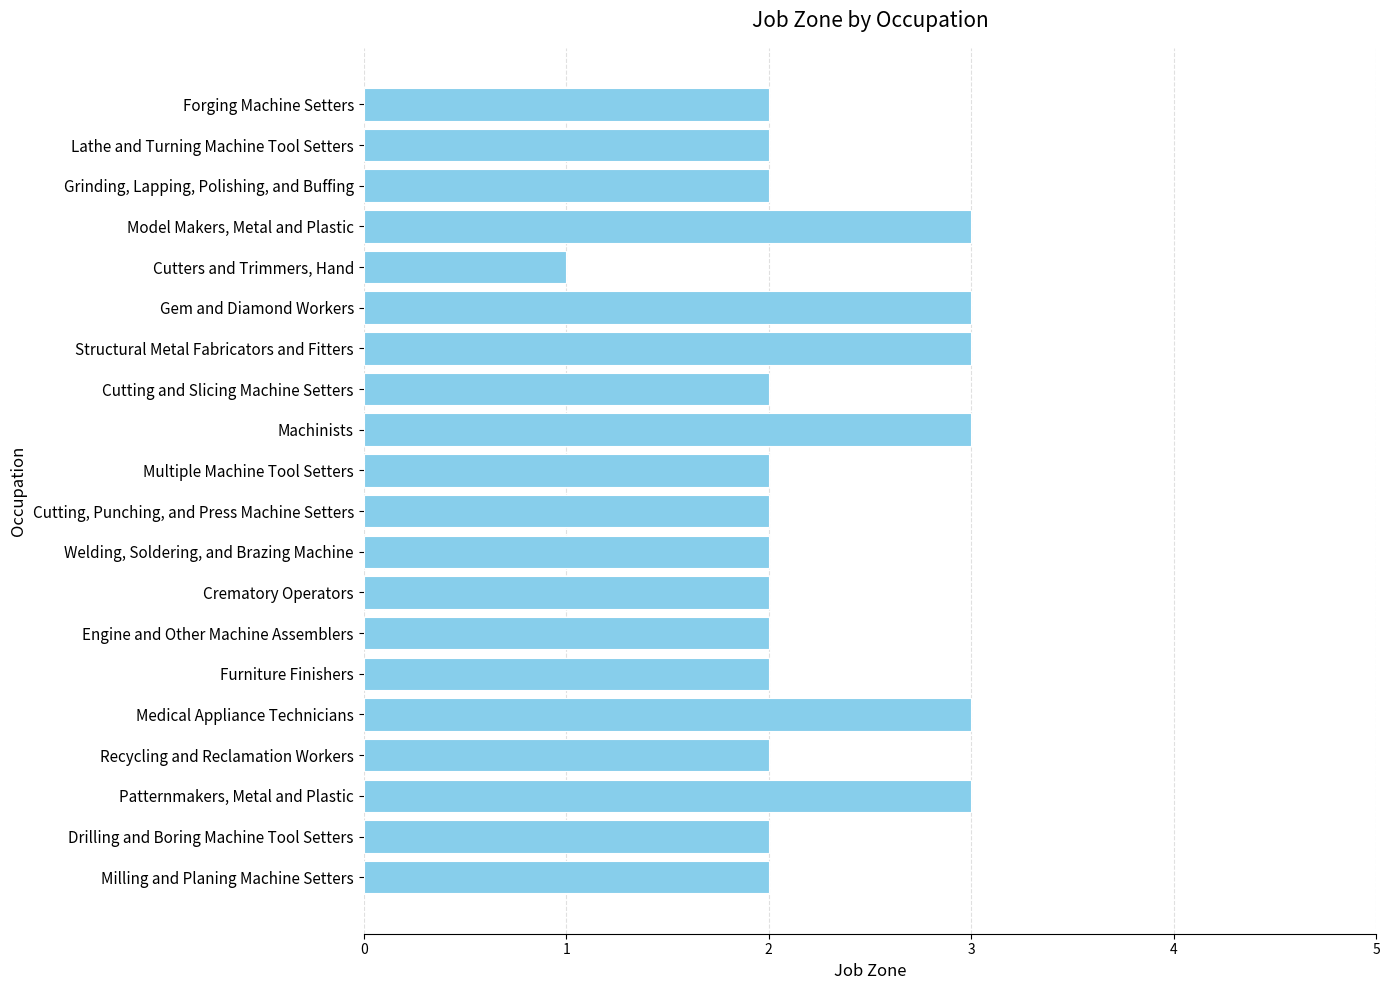

Does the chart contain any negative values?

No